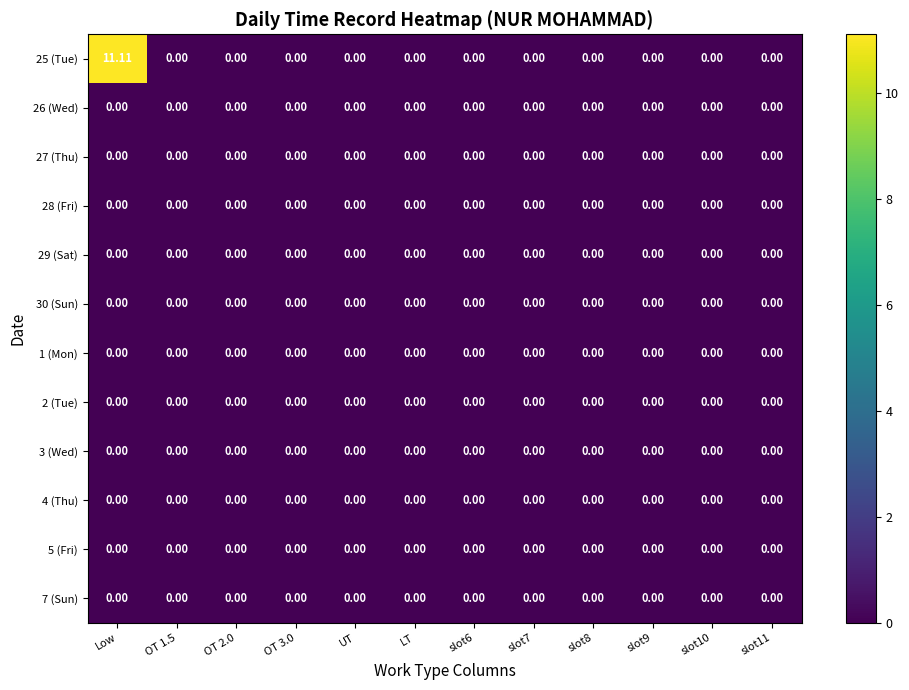

At which category is the sum across all series the highest?

Low